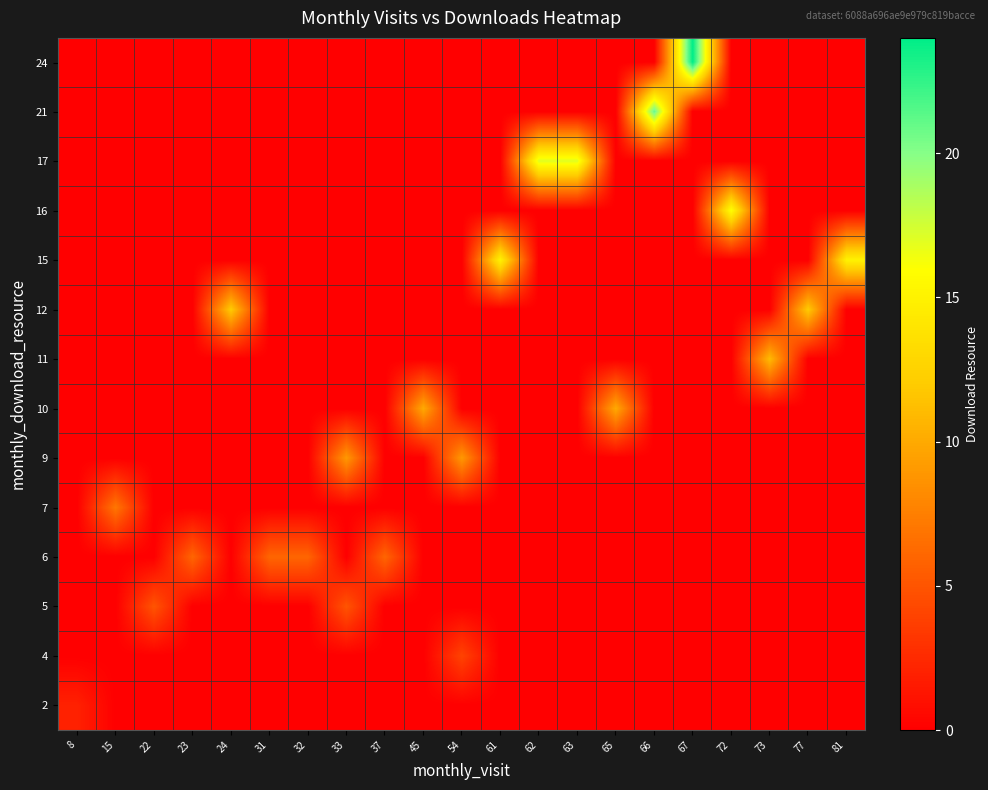

What is the spread (max minus min) of values at 65?

10